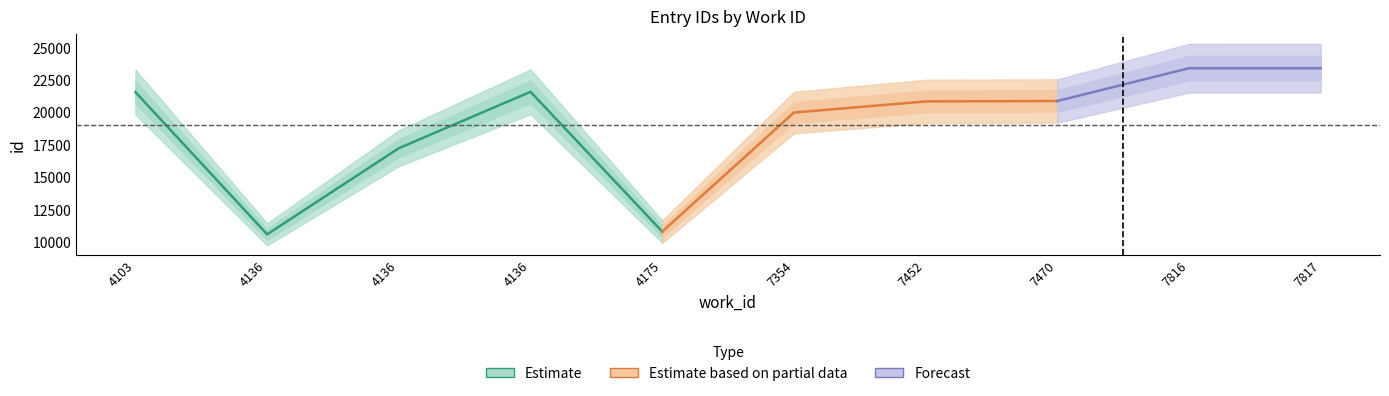

Where is the first local minimum for id_upper?

4136